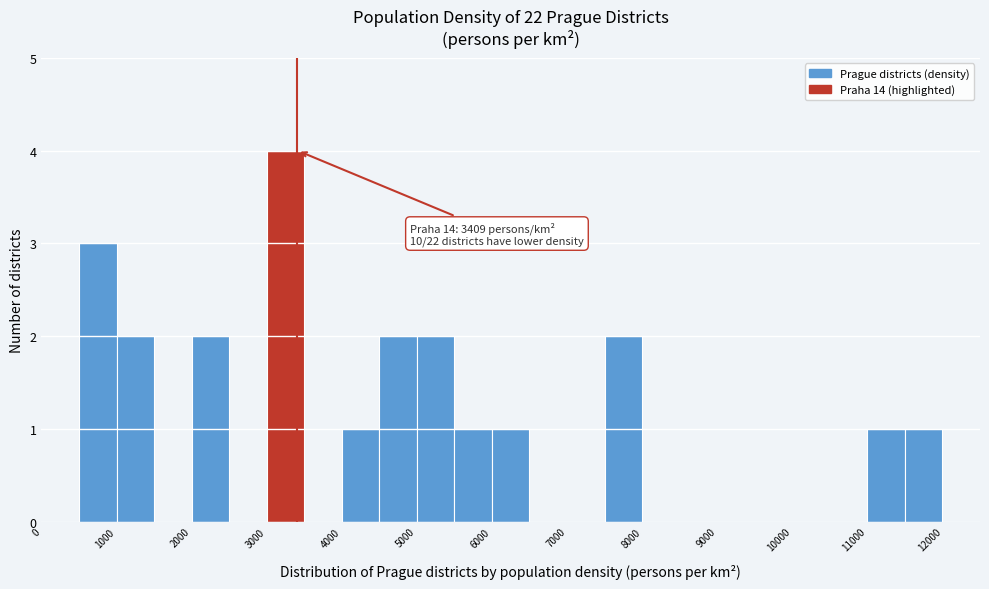

Over which range of the x-axis is the bar tallest?

3000 to 3500